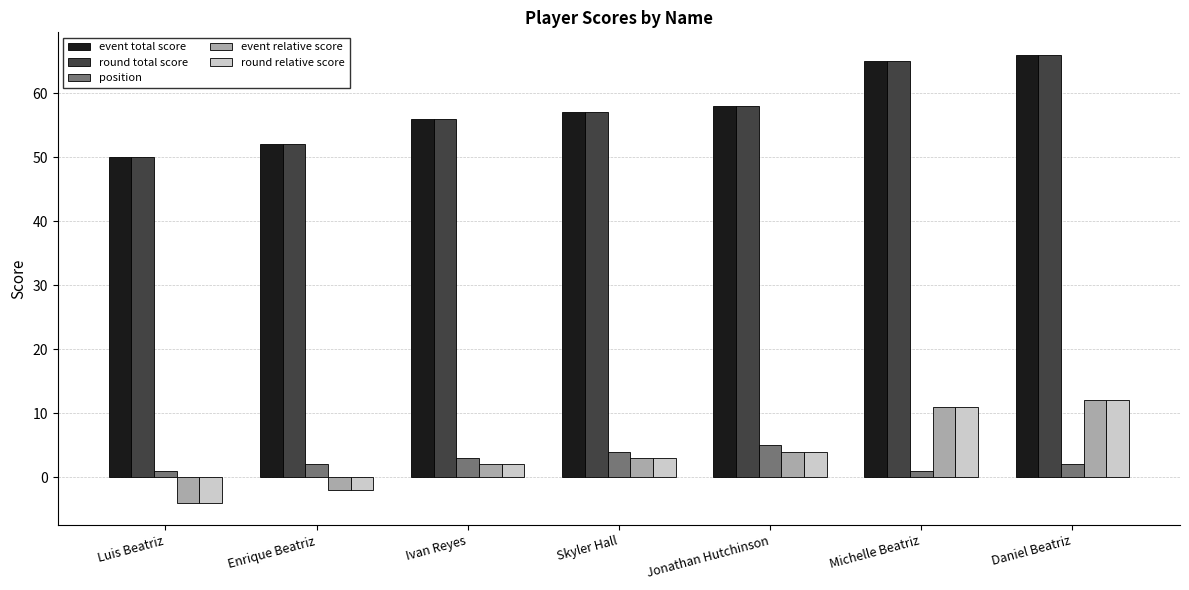

What is the spread (max minus min) of values at Skyler Hall?

54